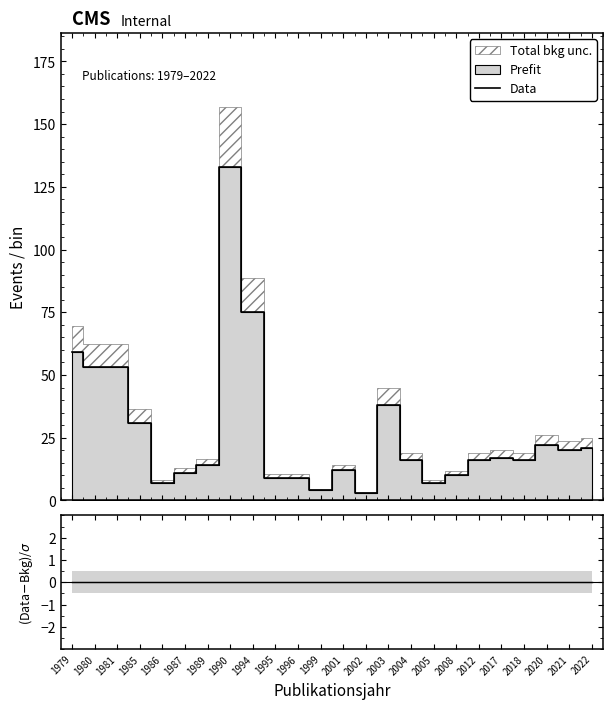

What is the value of the 5th point from the left?

7